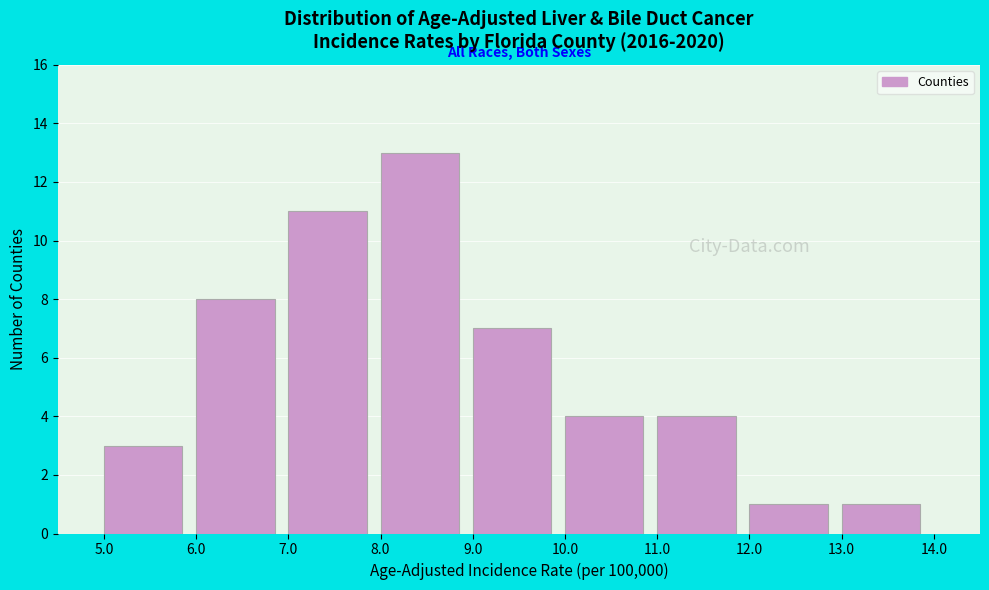

Over which range of the x-axis is the bar tallest?

8.0 to 9.0